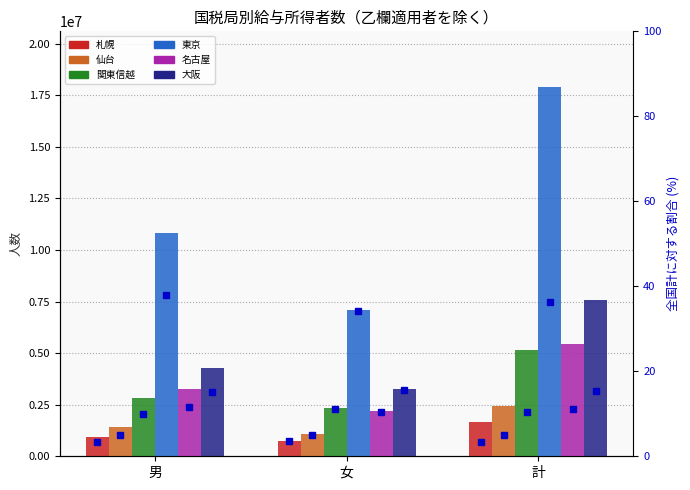

Reading left to right, transcribe all the data shown in this chart.

札幌: 男=926290	女=730392	計=1656682
仙台: 男=1401962	女=1058378	計=2460340
関東信越: 男=2840329	女=2333884	計=5174213
東京: 男=10812825	女=7099293	計=17912117
名古屋: 男=3273553	女=2192958	計=5466511
大阪: 男=4295368	女=3262506	計=7557874